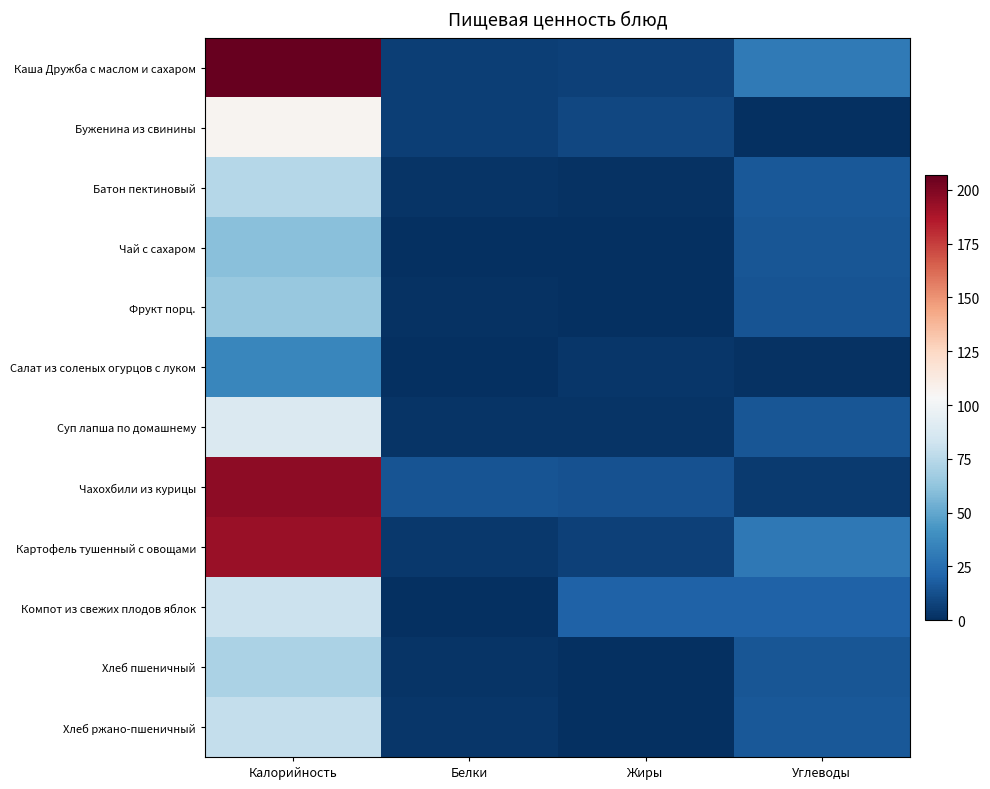

Which series changed the most between Белки and Жиры?

Компот из свежих плодов яблок